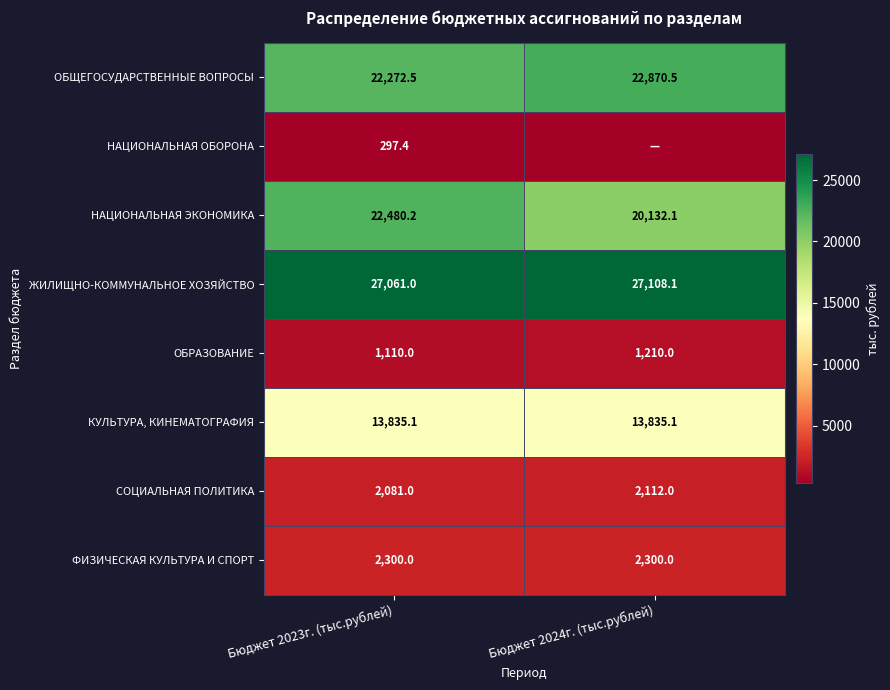

List the labels in order of СОЦИАЛЬНАЯ ПОЛИТИКА value, largest first.

Бюджет 2024г. (тыс.рублей), Бюджет 2023г. (тыс.рублей)